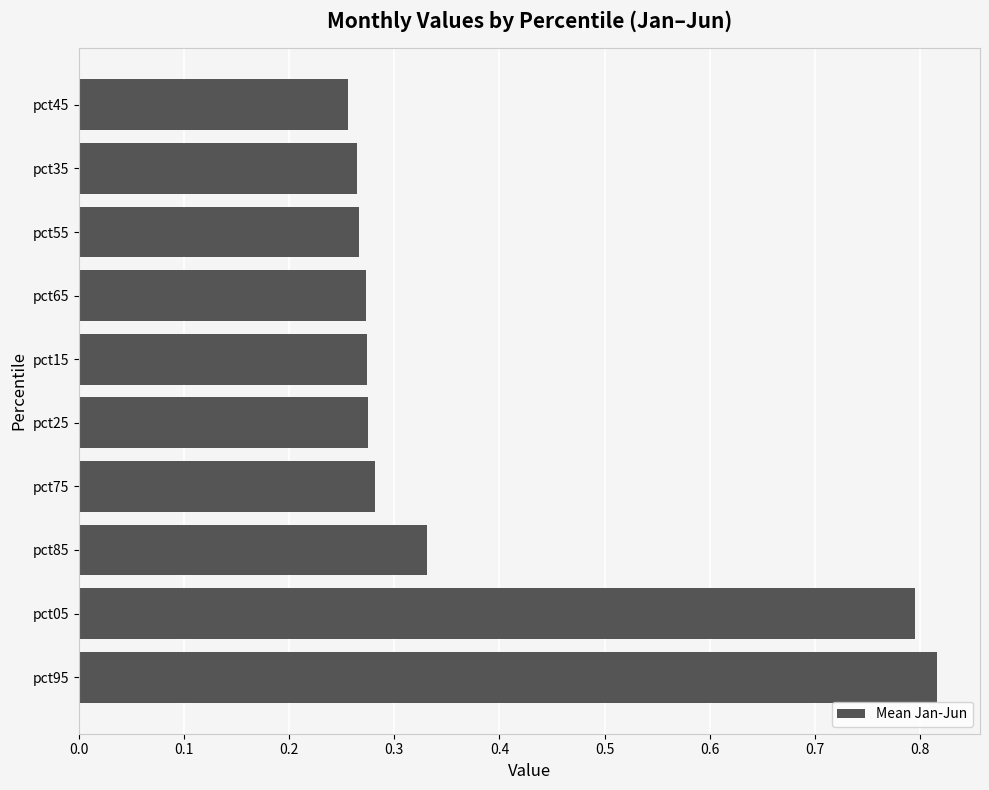

What is the sum of the values at pct45 and pct05?

1.1